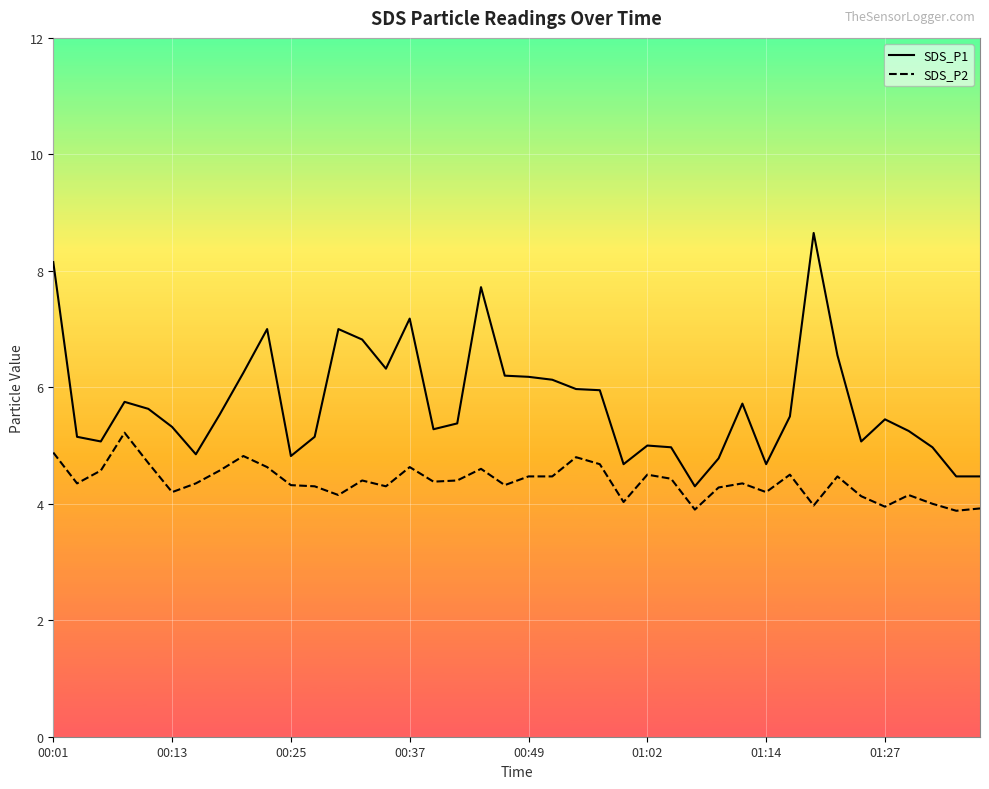

What is the lowest value of the SDS_P2 series?

3.9